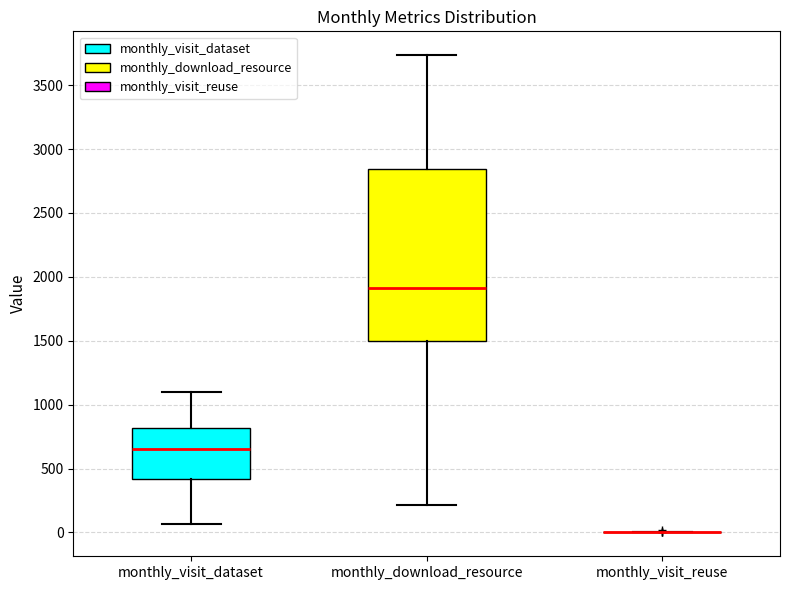

Reading left to right, read every box against the y-axis: the position of its median line, the range the box covers, and the ends of its whiskers. The values are not printed on the chart, so give them approximately, as read against the axis.

monthly_visit_dataset: median 650, box 400 to 800, whiskers 50 to 1100
monthly_download_resource: median 1900, box 1500 to 2850, whiskers 200 to 3750
monthly_visit_reuse: box collapsed to a line at 0, whiskers 0 to 0